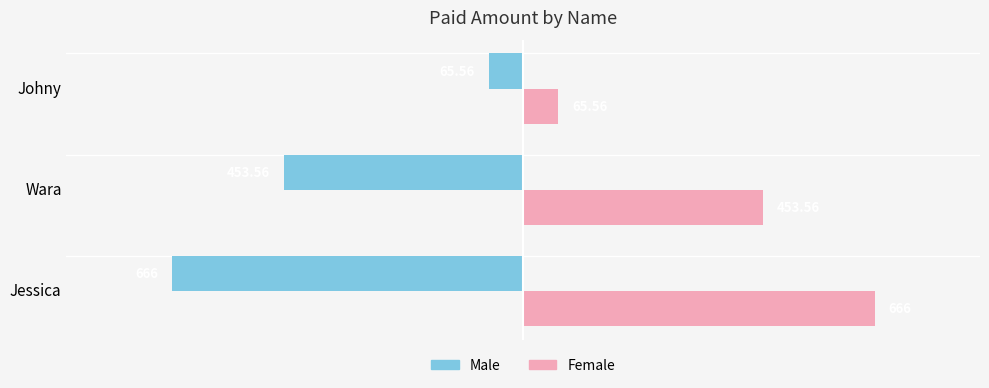

Rank the categories by Male value from lowest to highest.

Jessica, Wara, Johny